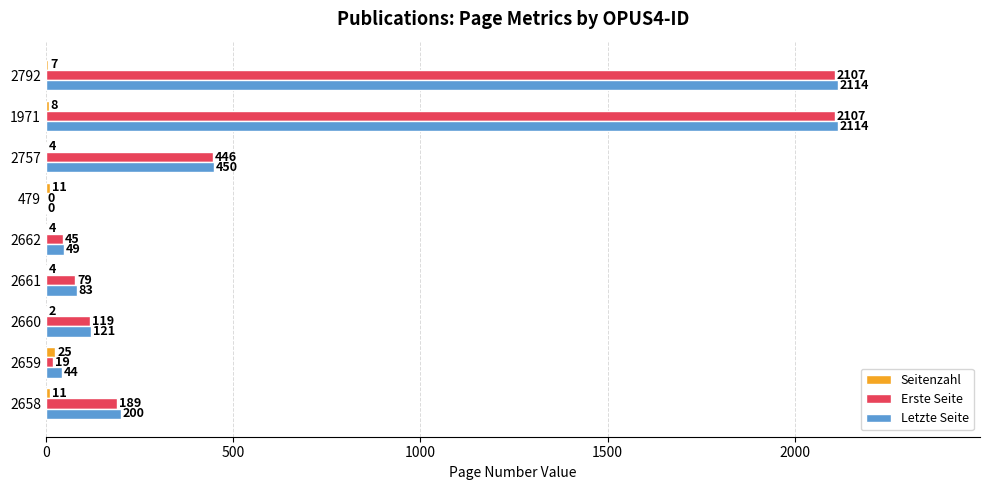

How many series are shown in this chart?

3